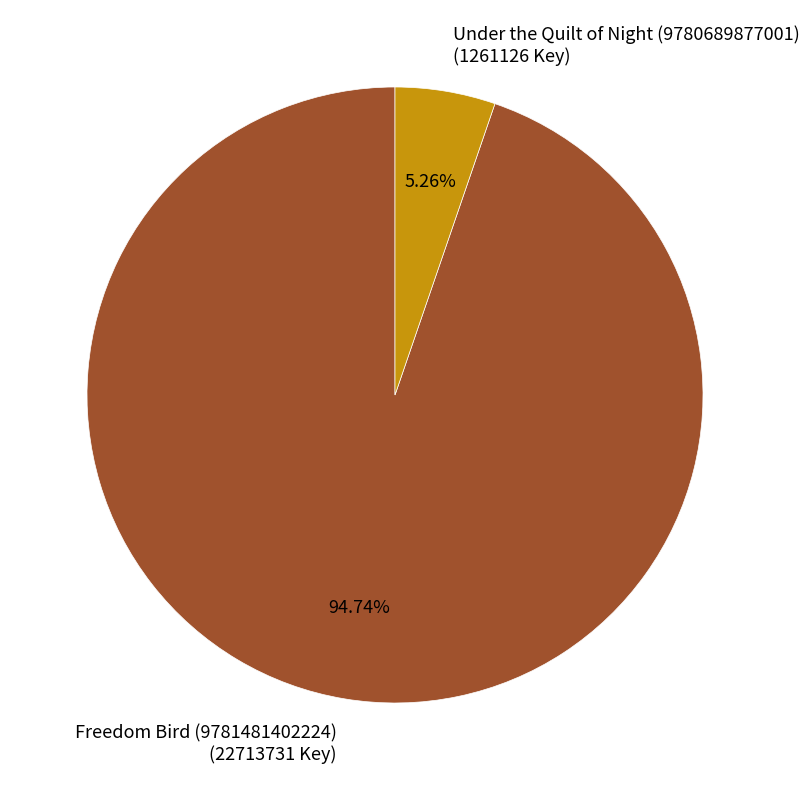

True or false: Freedom Bird (9781481402224) accounts for 95% of the total.

True